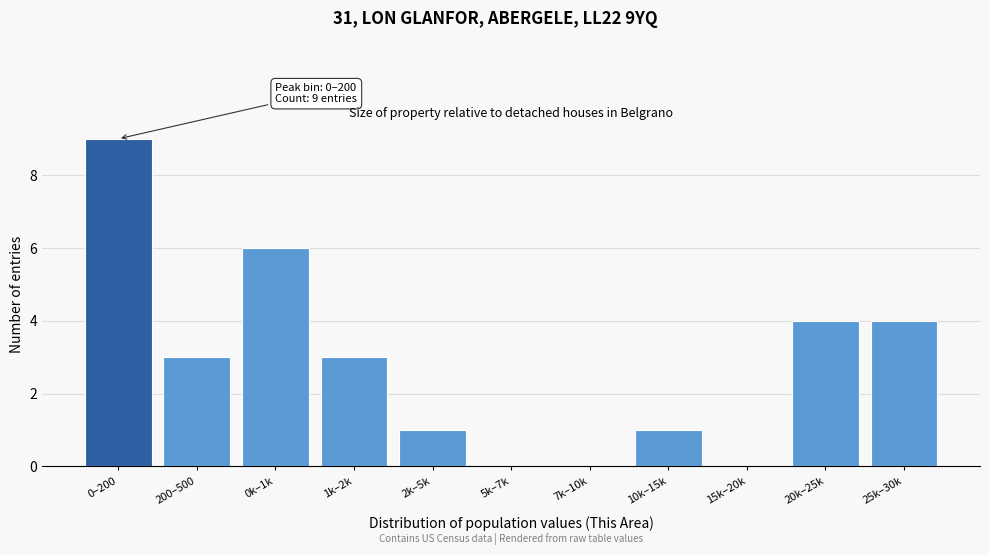

Reading right to left, transcribe all the data shown in this chart.

25k–30k=4	20k–25k=4	15k–20k=0	10k–15k=1	7k–10k=0	5k–7k=0	2k–5k=1	1k–2k=3	0k–1k=6	200–500=3	0–200=9